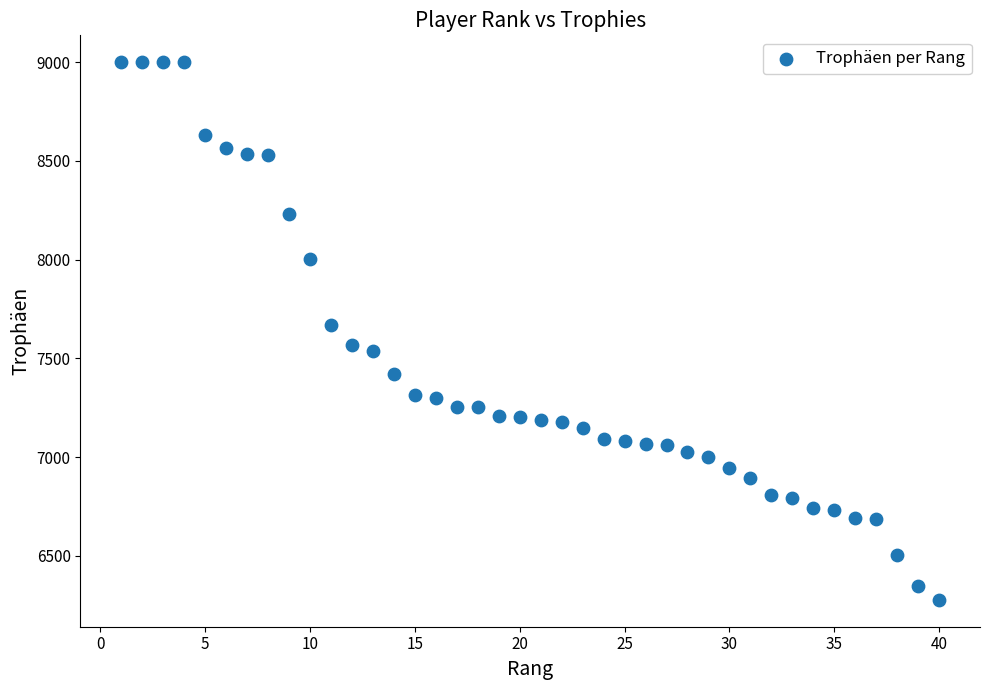

What Y value in the scatter plot is closest to 7638?

7668